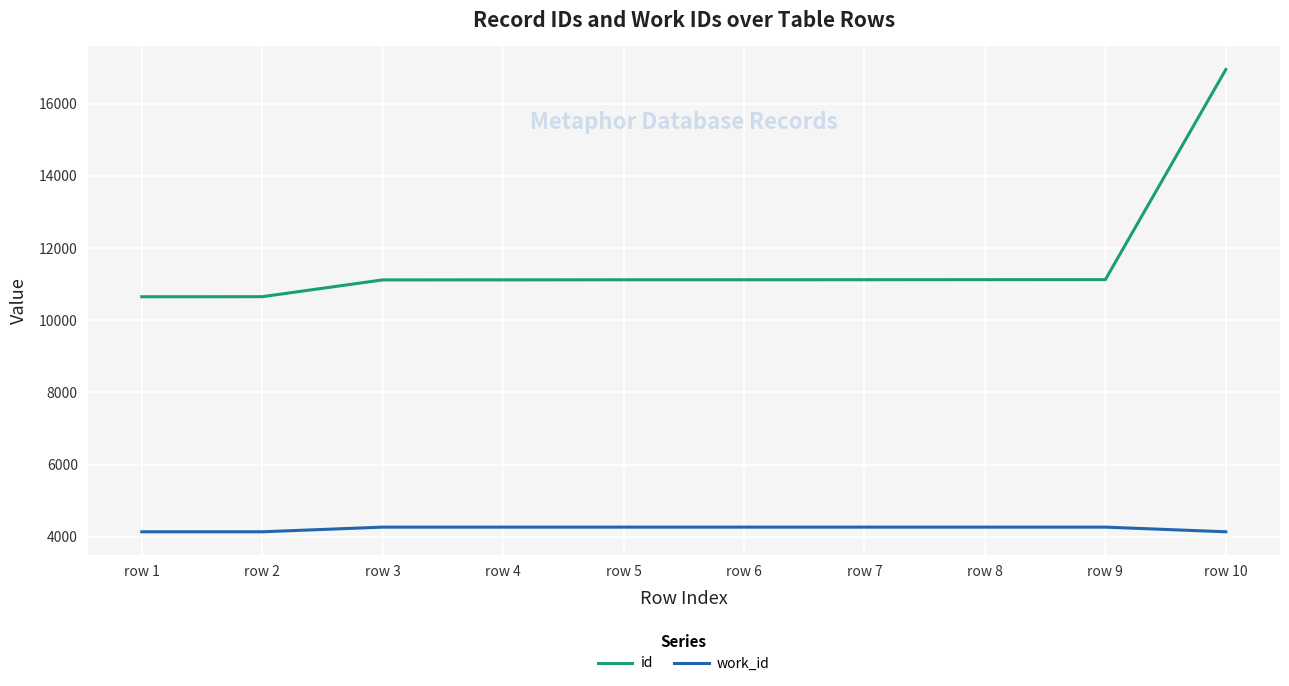

How many lines are shown in the chart?

2